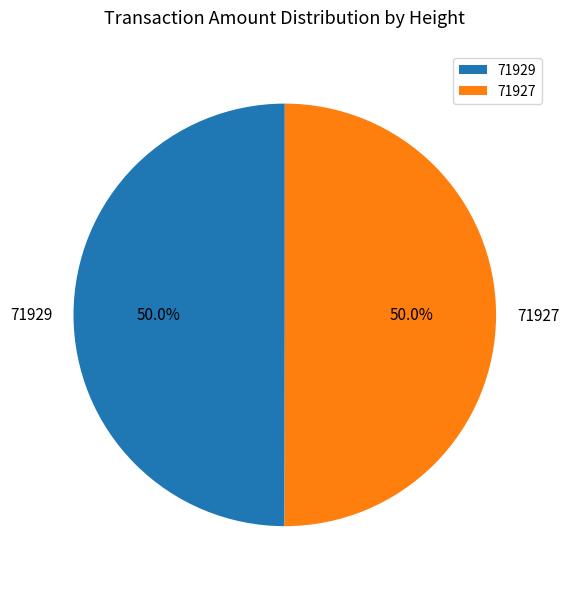

Approximately how many times larger is the value at 71927 compared to 71929?

1.0